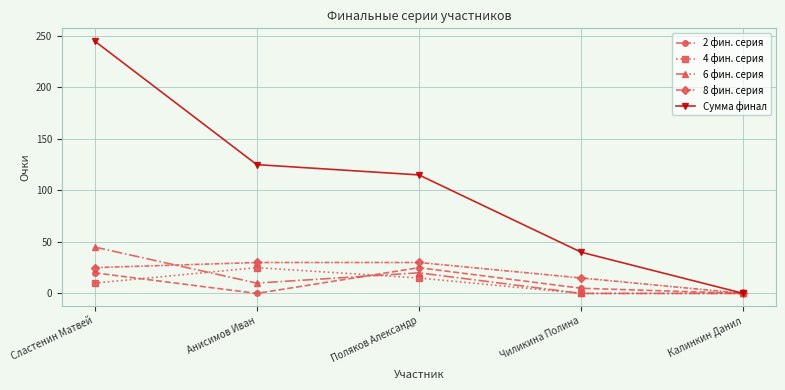

At how many categories does at least one series exceed 75?

3